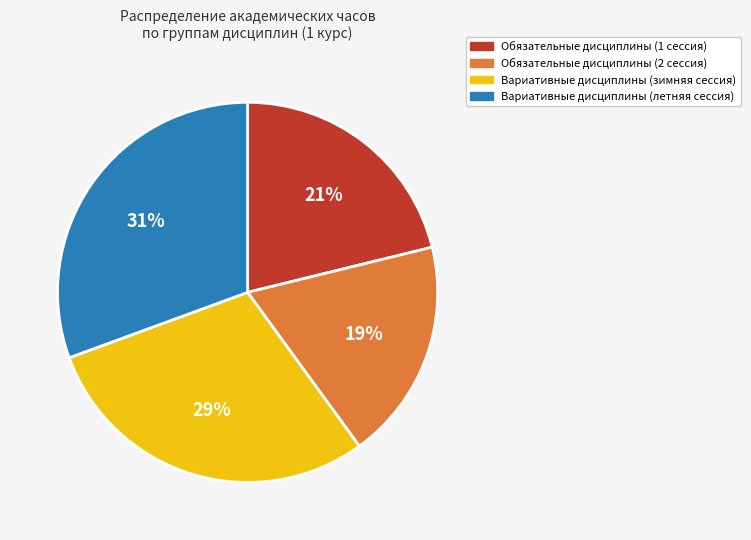

How many segments does this pie chart have?

4